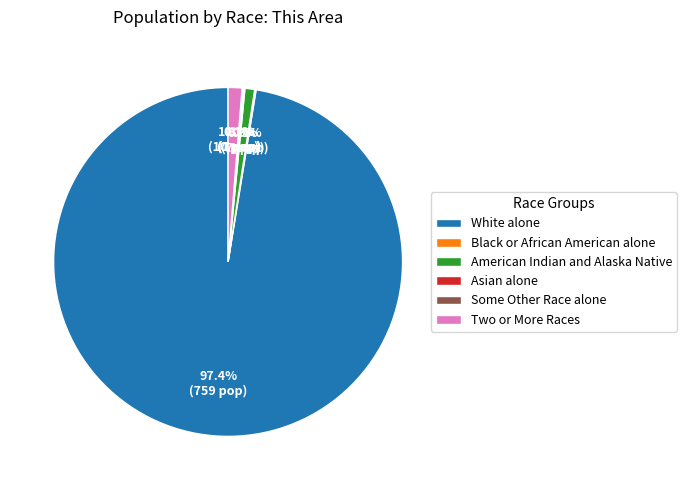

Between White alone and American Indian and Alaska Native, which is larger?

White alone